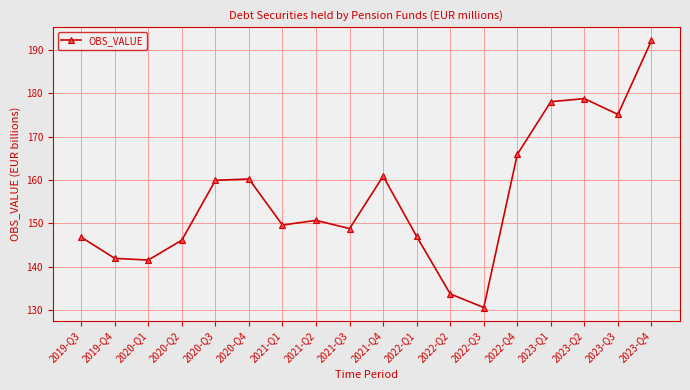

True or false: there are more than 1 points higher than both neighbors.

True